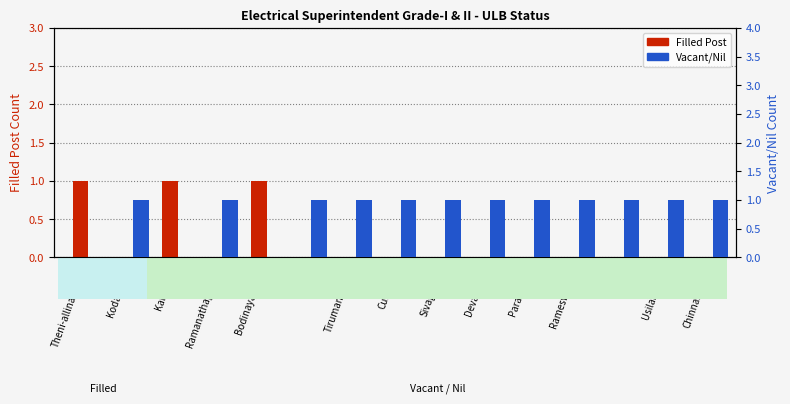

How many groups of bars are there?

15